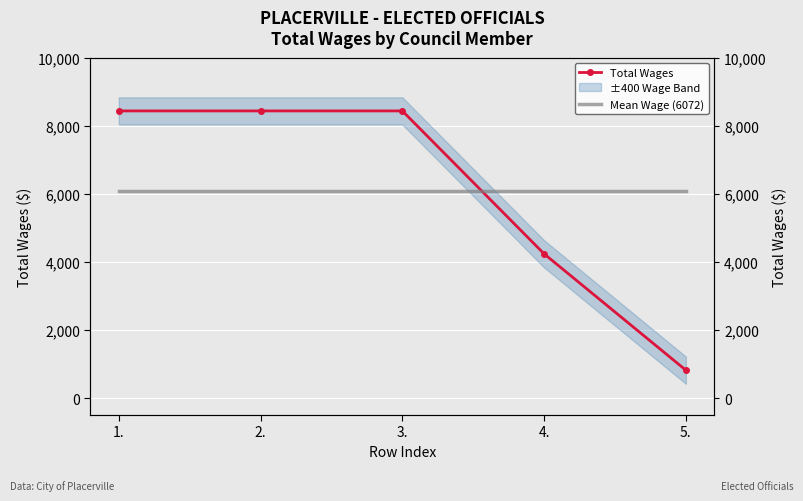

Which series has the largest total across all categories?

Total Wages